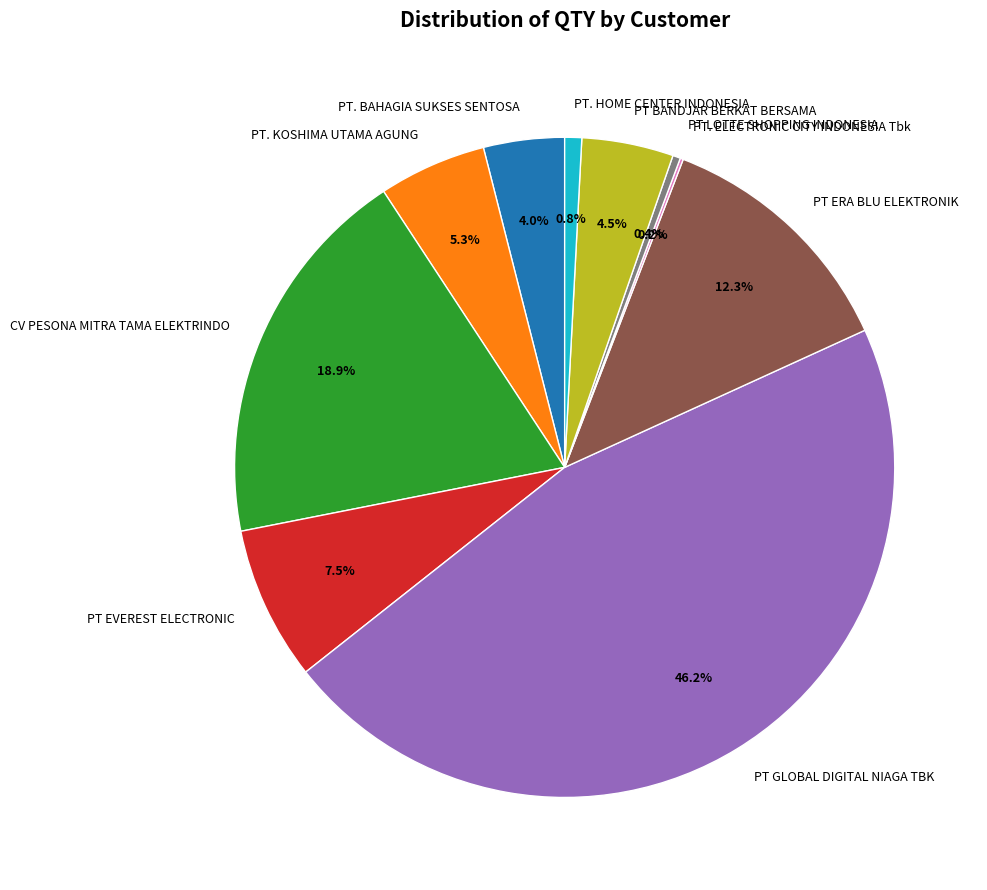

What percentage is the PT. KOSHIMA UTAMA AGUNG slice, to the nearest percent?

5%